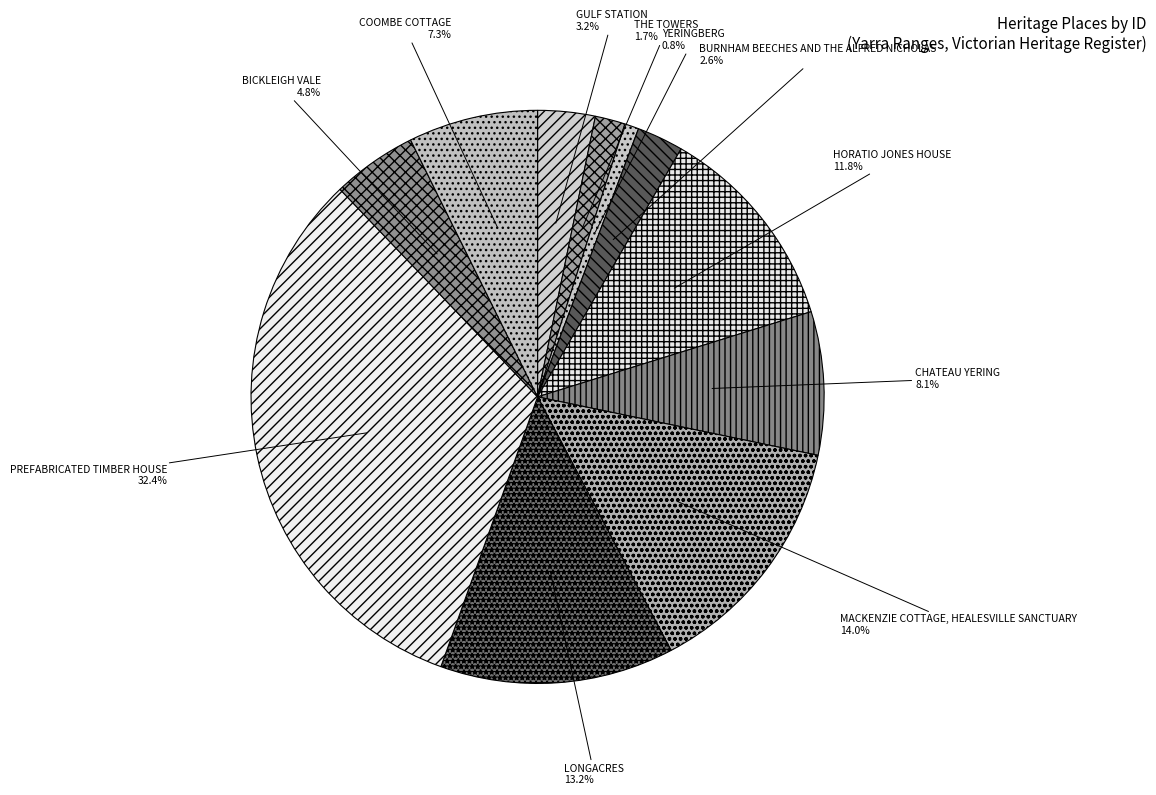

To the nearest percent, what portion does BICKLEIGH VALE represent?

5%